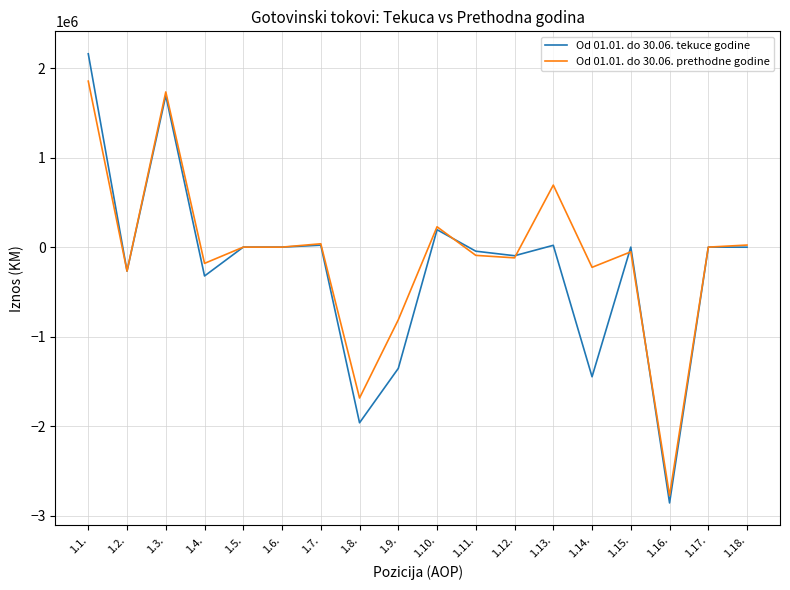

At which category is the sum across all series the highest?

1.1.